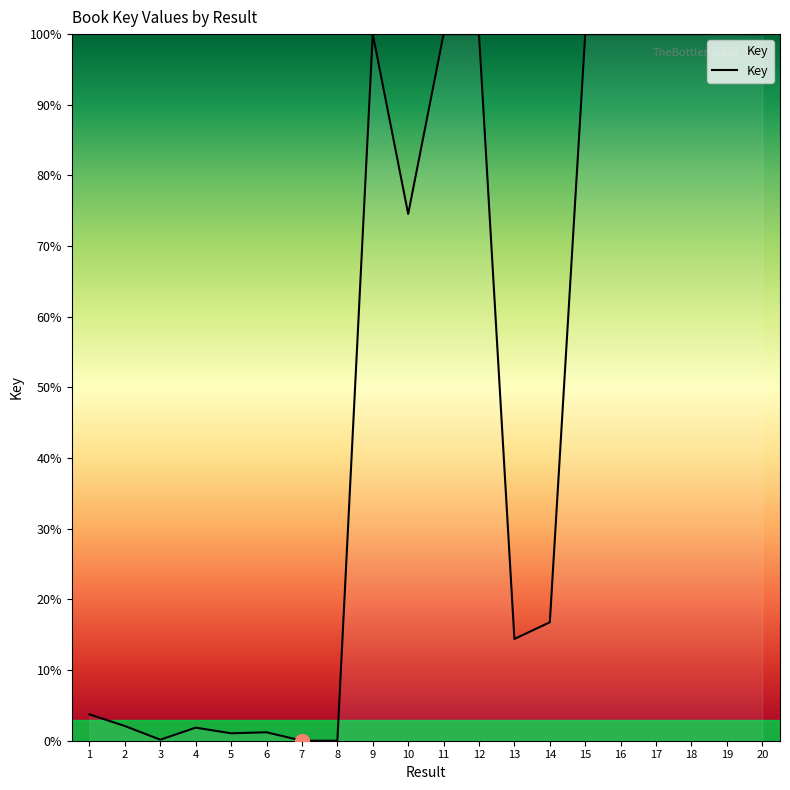

How many series are shown in this chart?

1